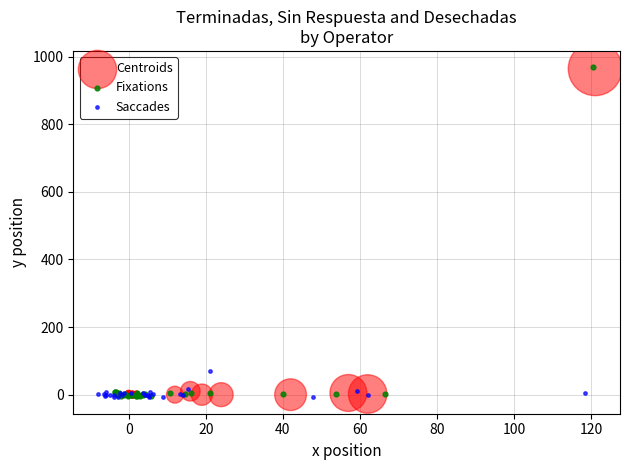

Which series has the largest Y range (max minus min)?

Fixations